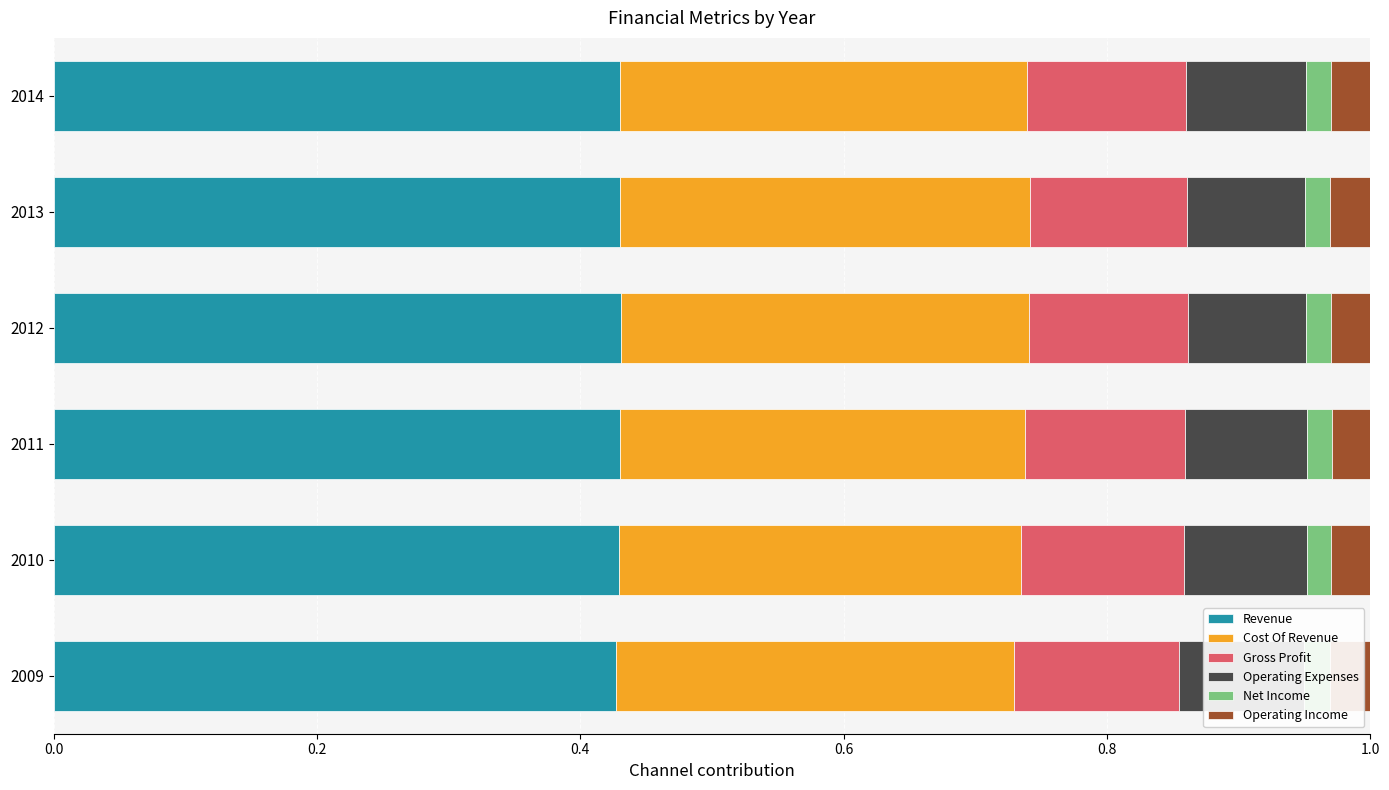

How many bars are there in total?

36